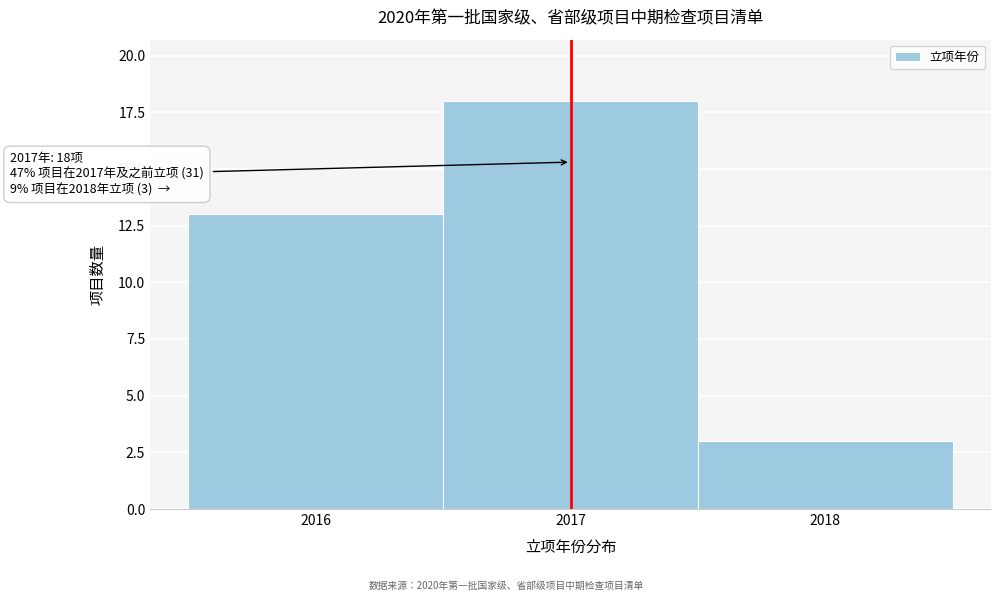

Which range on the x-axis has the tallest bar?

2016.5 to 2017.5